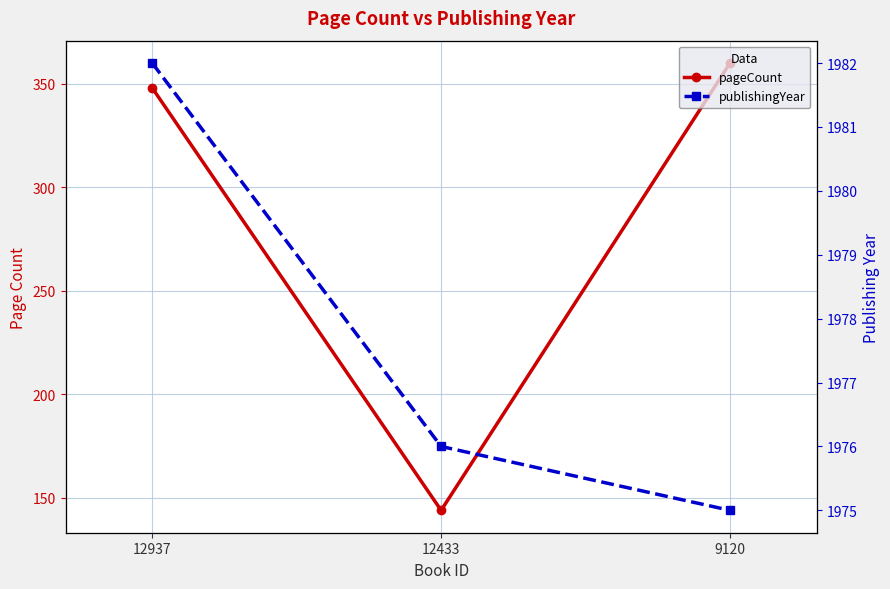

How many values in the pageCount series exceed 348?

1